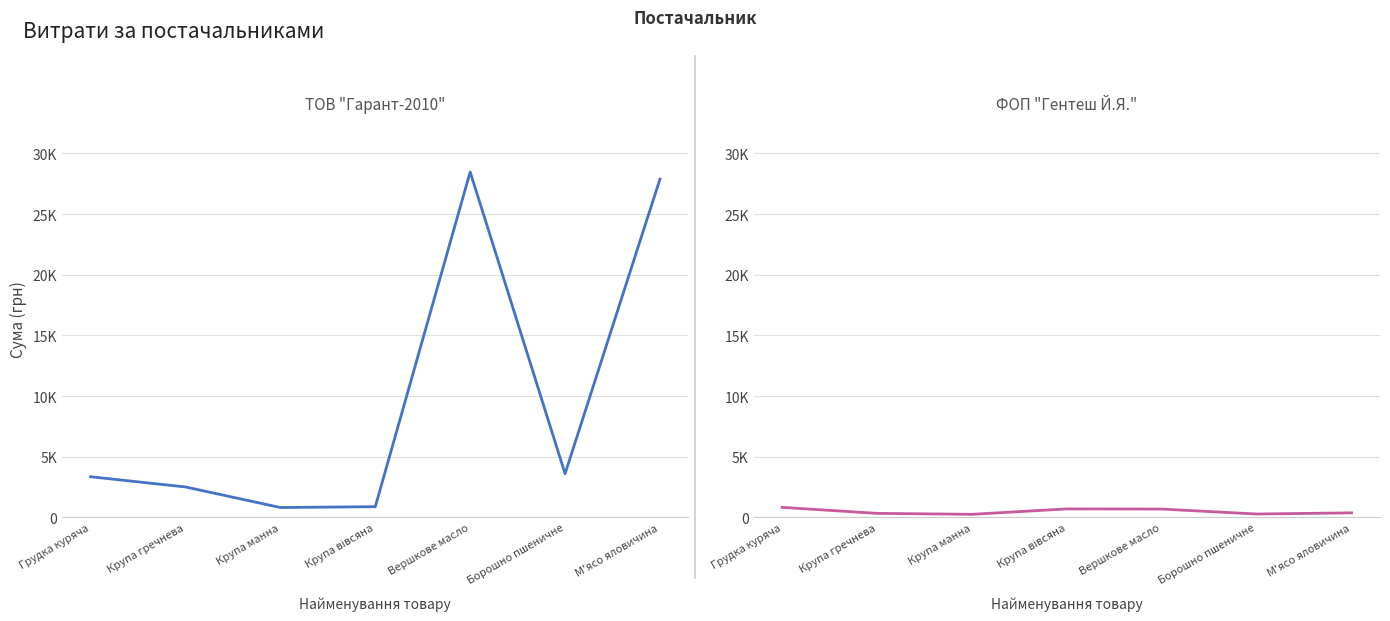

How many lines are shown in the chart?

2